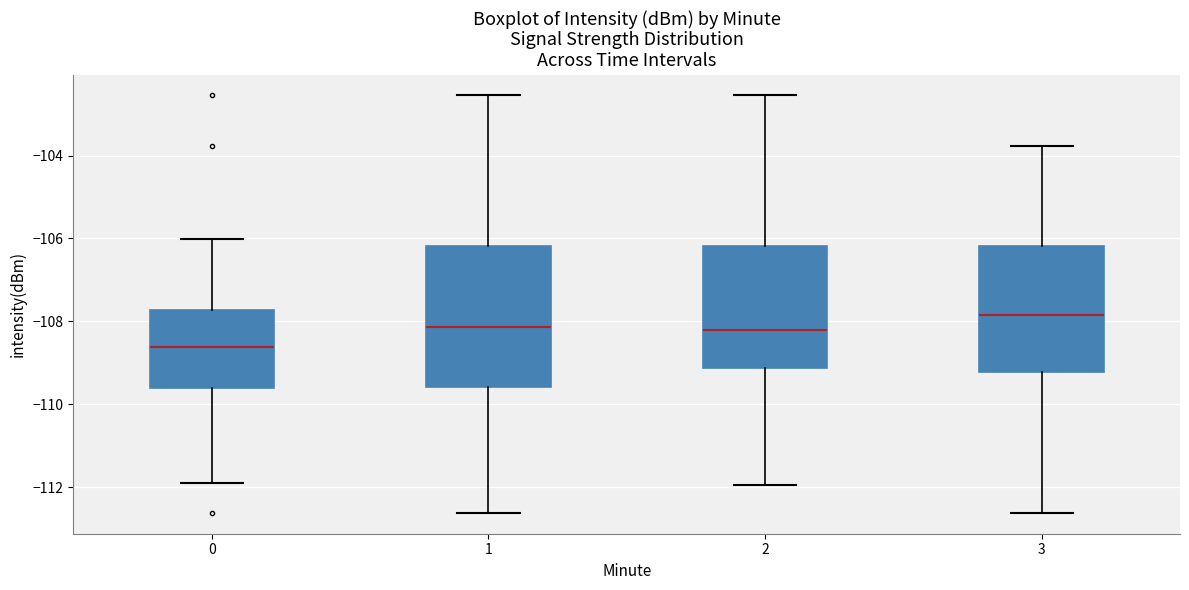

Which box is the tallest, from its lower edge to its upper edge?

1